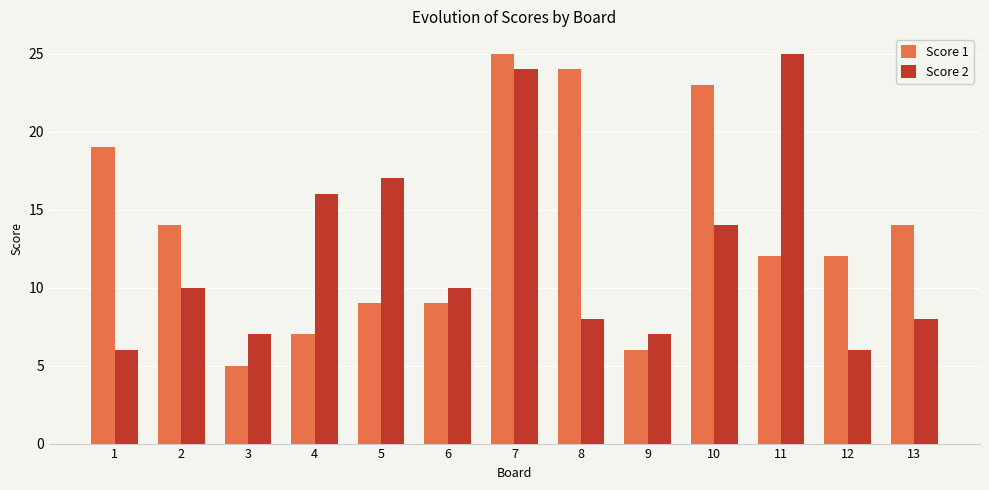

At 8, list the series in order from largest to smallest.

Score 1, Score 2